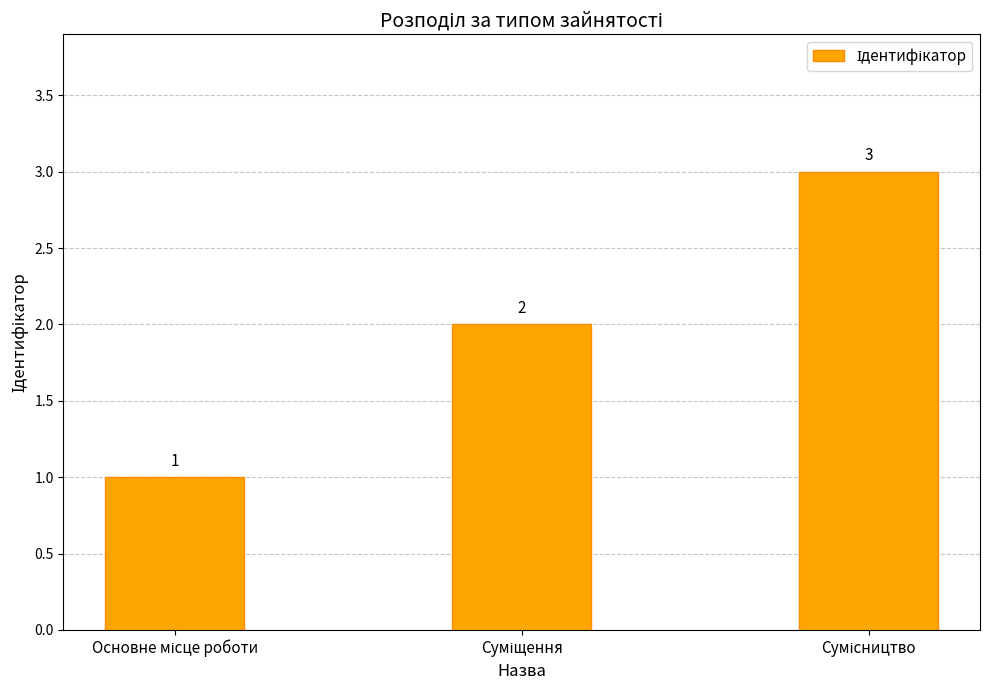

What is the sum of all values?

6